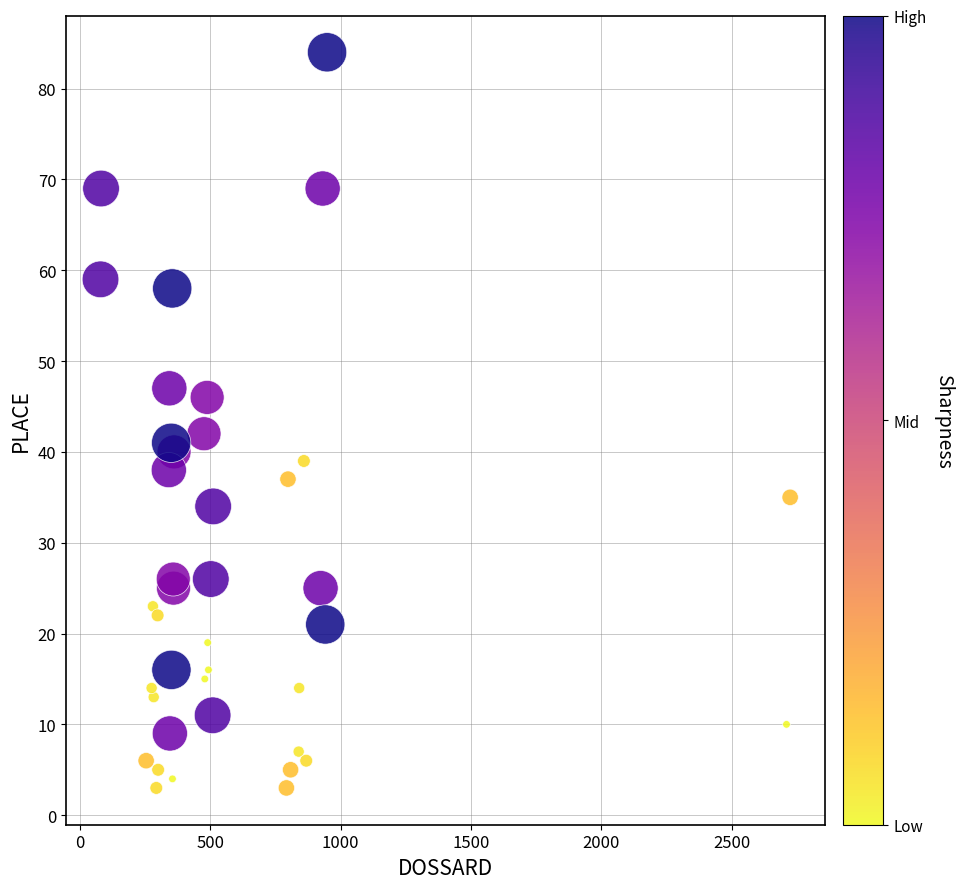

What is the range of Y values (max minus min)?

81